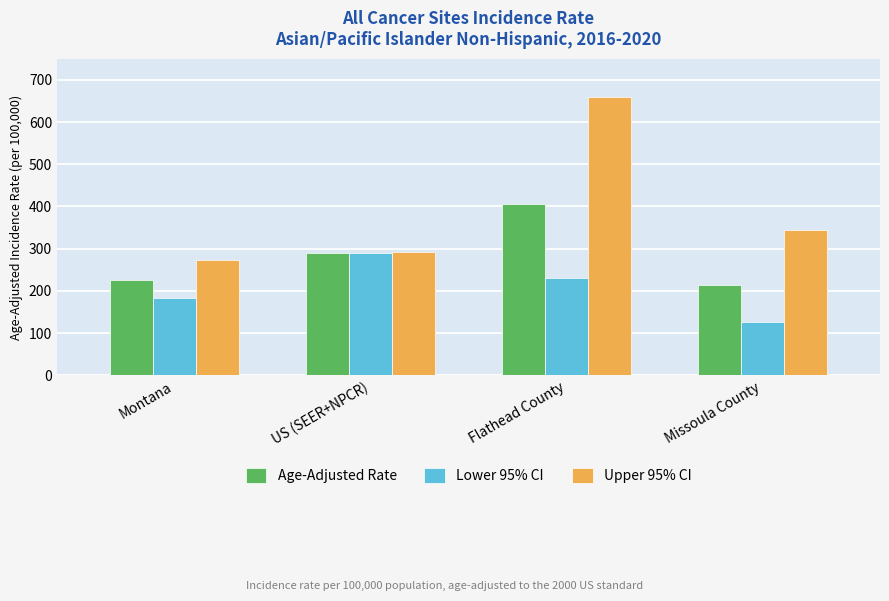

Reading left to right, extract all data points from this chart.

Age-Adjusted Rate: Montana=225.3	US (SEER+NPCR)=290.3	Flathead County=405.3	Missoula County=214.6
Lower 95% CI: Montana=183.3	US (SEER+NPCR)=289.2	Flathead County=229.5	Missoula County=125.3
Upper 95% CI: Montana=274.0	US (SEER+NPCR)=291.4	Flathead County=658.7	Missoula County=343.7